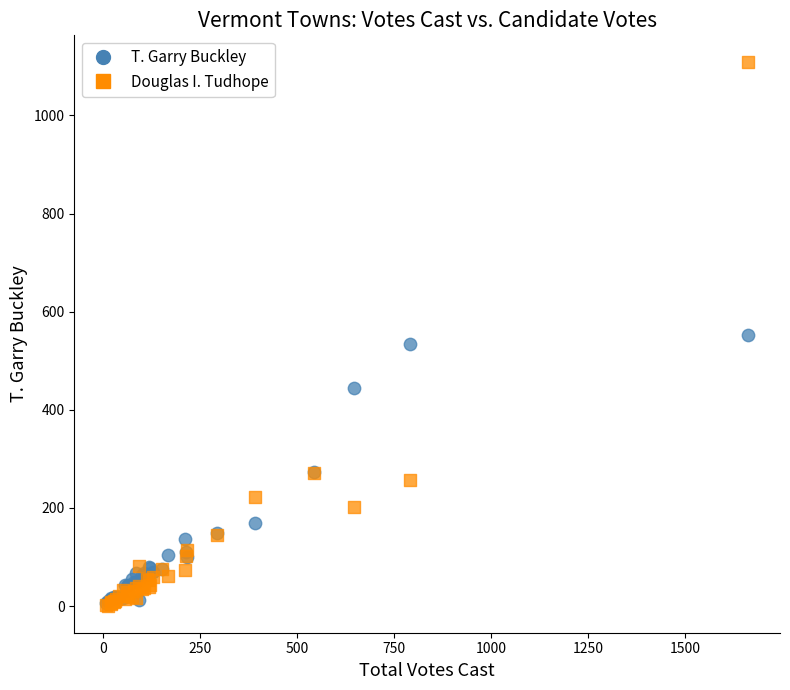

What are all the series names shown in the legend?

T. Garry Buckley, Douglas I. Tudhope